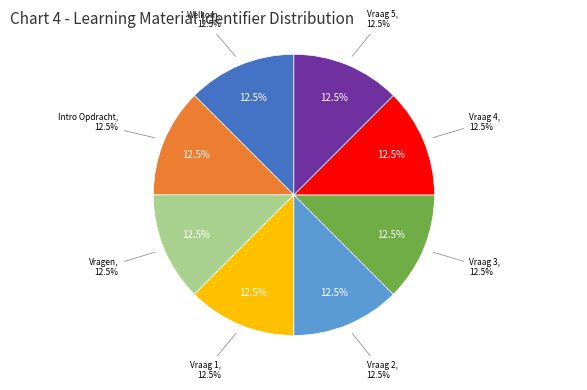

Do Vraag 4 and Intro Opdracht together represent more than half of the pie?

No